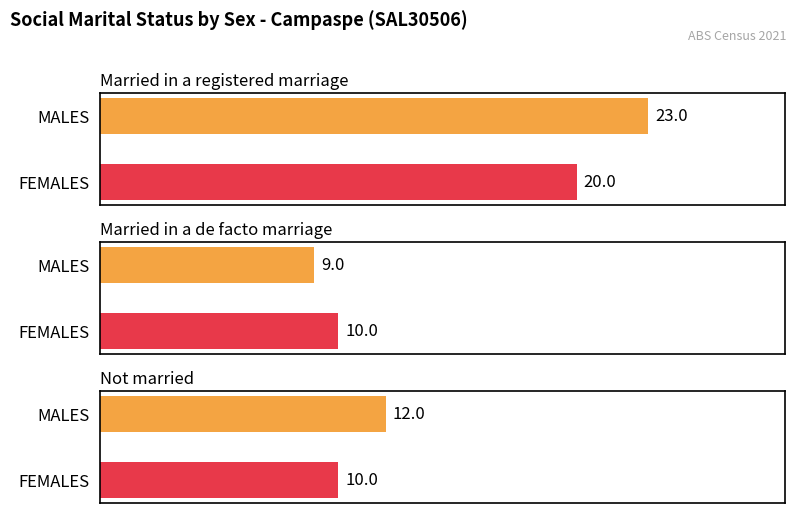

What is the difference between the Not married values at FEMALES and MALES?

2